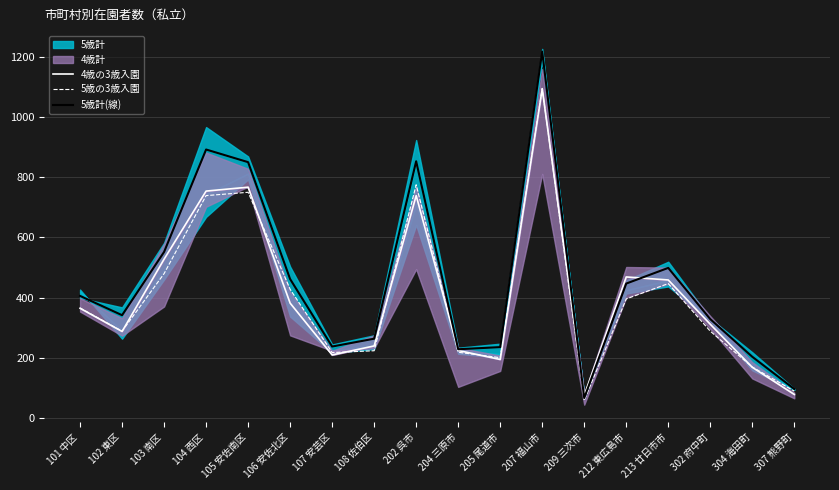

At which category is the sum across all series the highest?

207 福山市